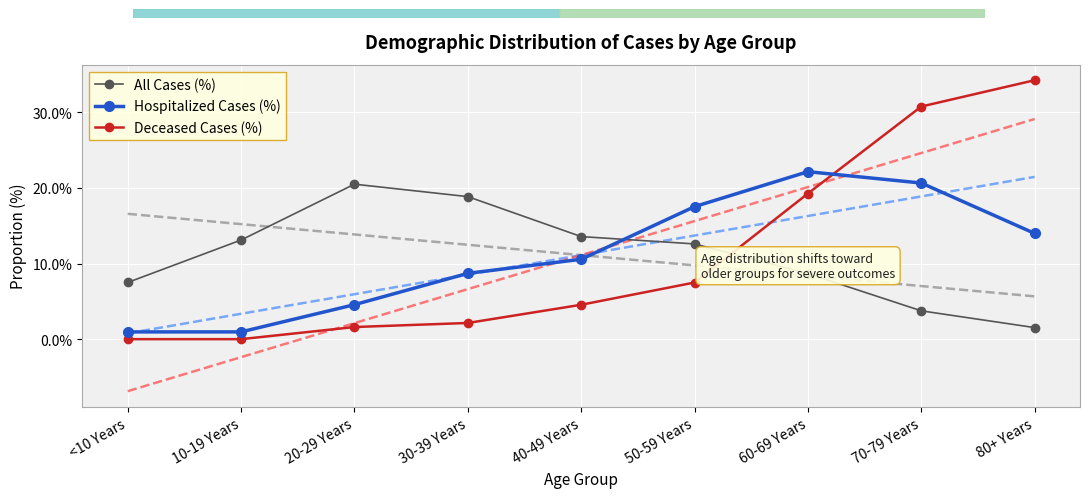

Rank the categories by Hospitalized Cases (%) value from lowest to highest.

<10 Years, 10-19 Years, 20-29 Years, 30-39 Years, 40-49 Years, 80+ Years, 50-59 Years, 70-79 Years, 60-69 Years